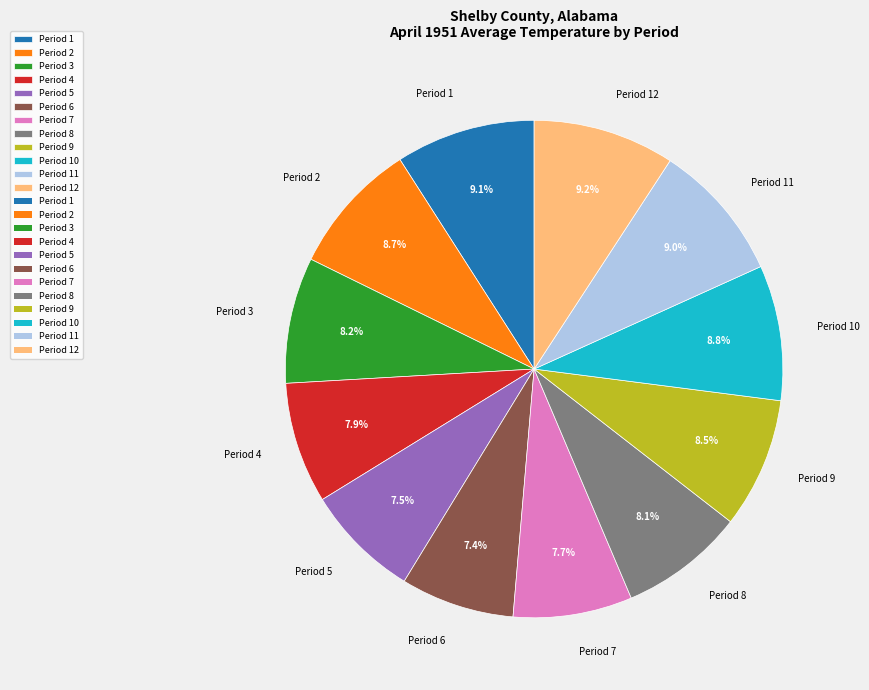

True or false: Period 6 accounts for 15% of the total.

False